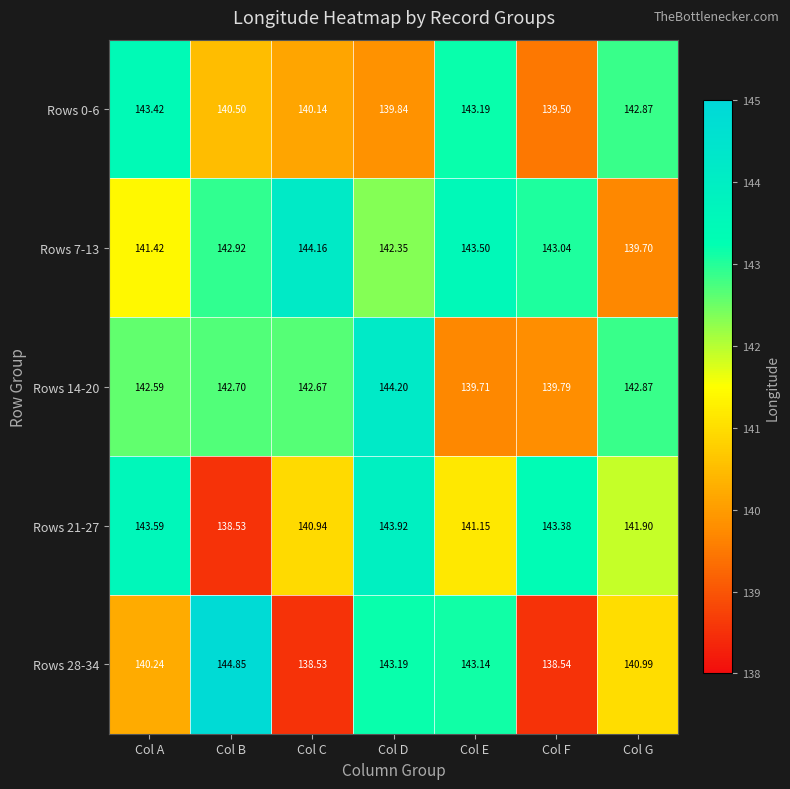

Which label corresponds to the largest value in the chart?

Col B